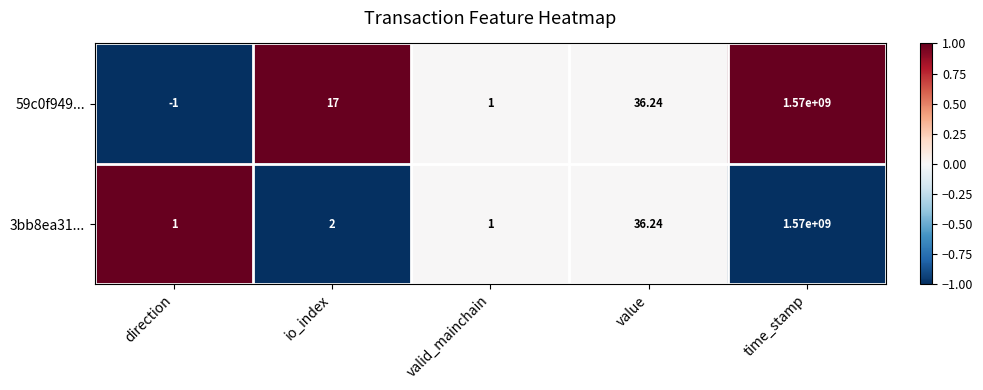

Is the value of 59c0f949... at time_stamp greater than the value of 3bb8ea31... at value?

Yes